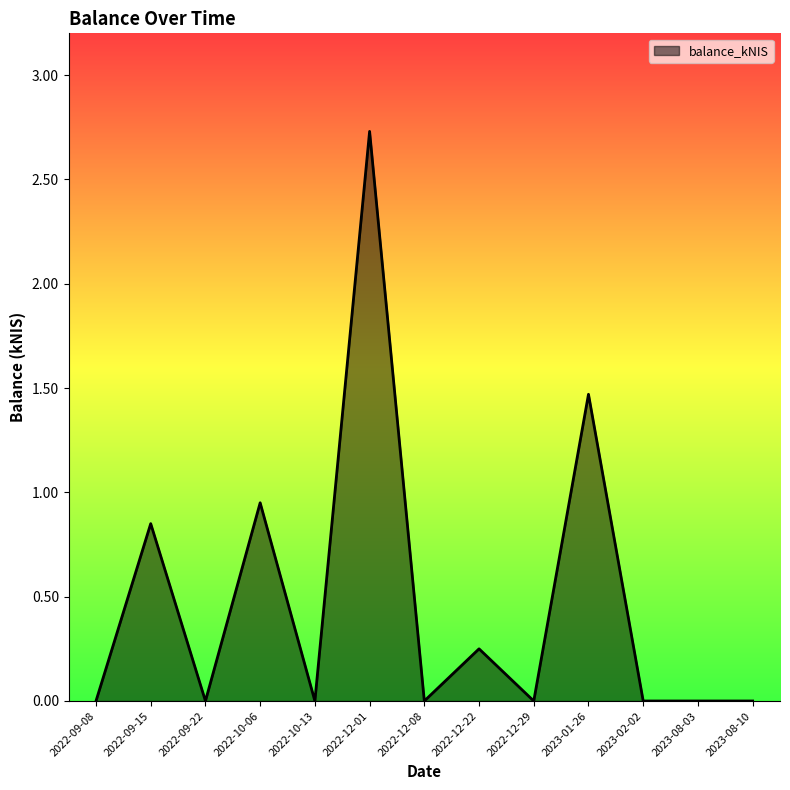

Which label corresponds to the largest value in the chart?

2022-12-01